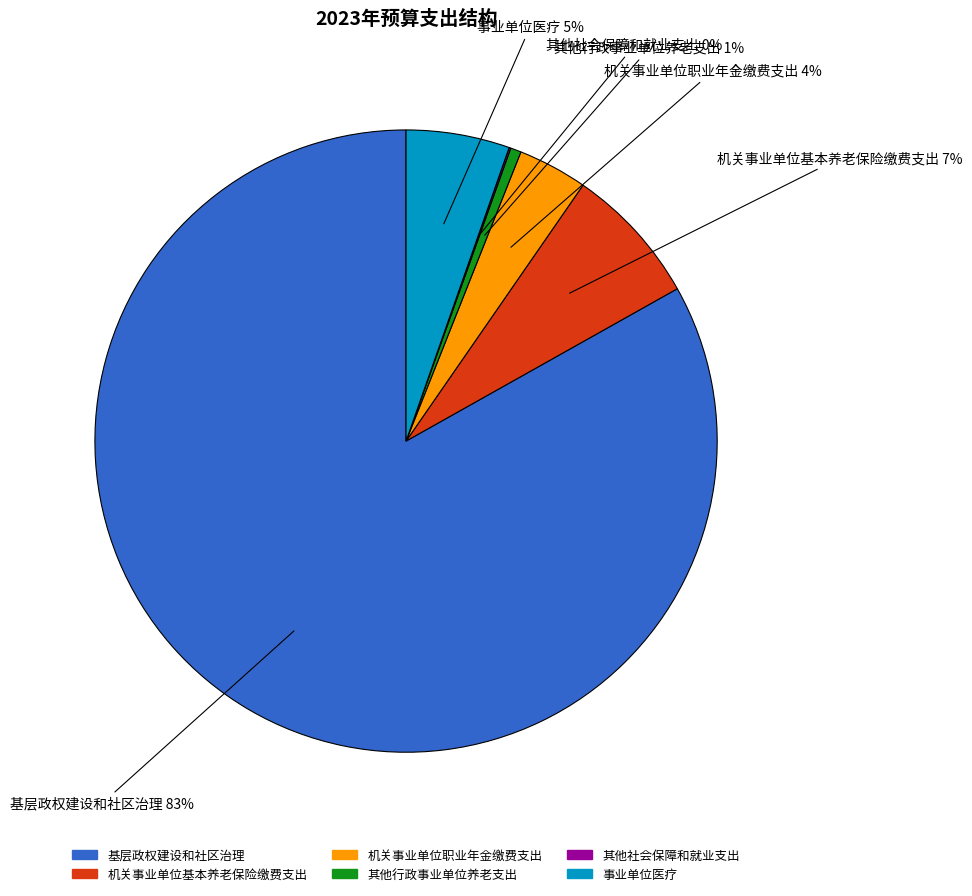

Does 事业单位医疗 account for over 50% of the chart?

No